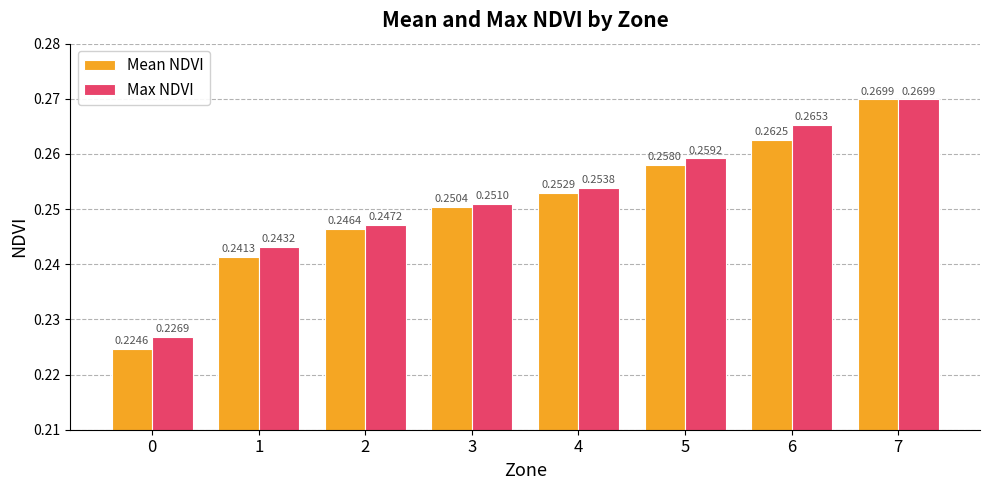

What is the total value across all series at 5?

0.5